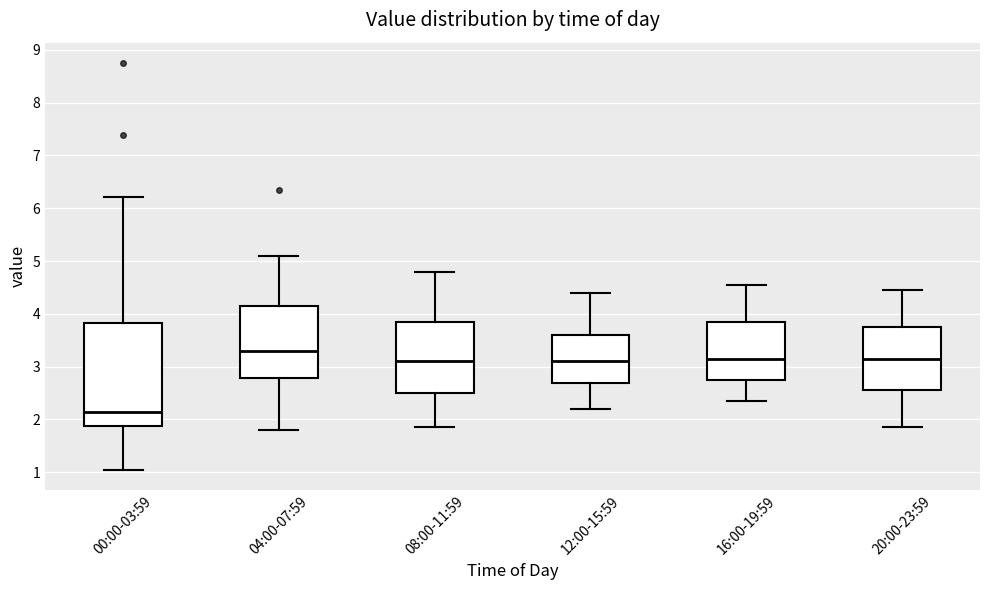

Reading left to right, read every box against the y-axis: the position of its median line, the range the box covers, and the ends of its whiskers. The values are not printed on the chart, so give them approximately, as read against the axis.

00:00-03:59: median 2.2, box 1.9 to 3.8, whiskers 1.1 to 6.2
04:00-07:59: median 3.3, box 2.8 to 4.2, whiskers 1.8 to 5.1
08:00-11:59: median 3.1, box 2.5 to 3.9, whiskers 1.9 to 4.8
12:00-15:59: median 3.1, box 2.7 to 3.6, whiskers 2.2 to 4.4
16:00-19:59: median 3.2, box 2.8 to 3.9, whiskers 2.4 to 4.6
20:00-23:59: median 3.2, box 2.6 to 3.8, whiskers 1.9 to 4.5